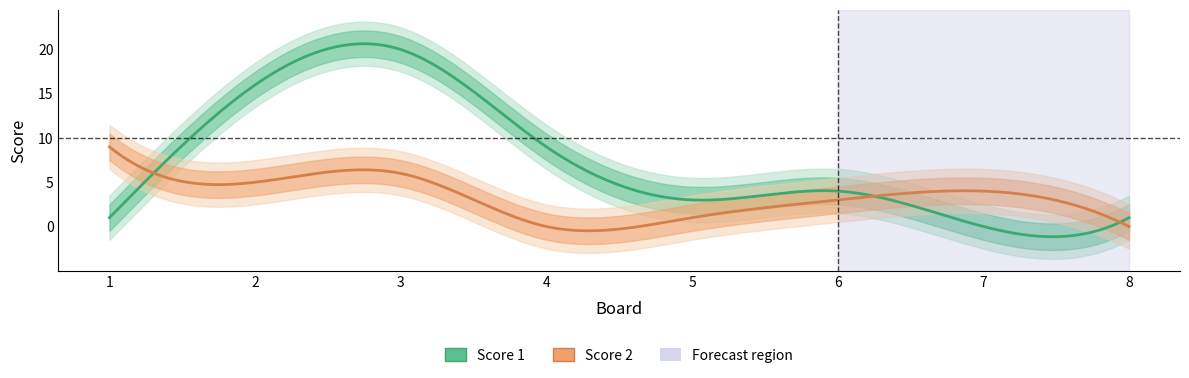

At which label does Score 2 reach its minimum?

4